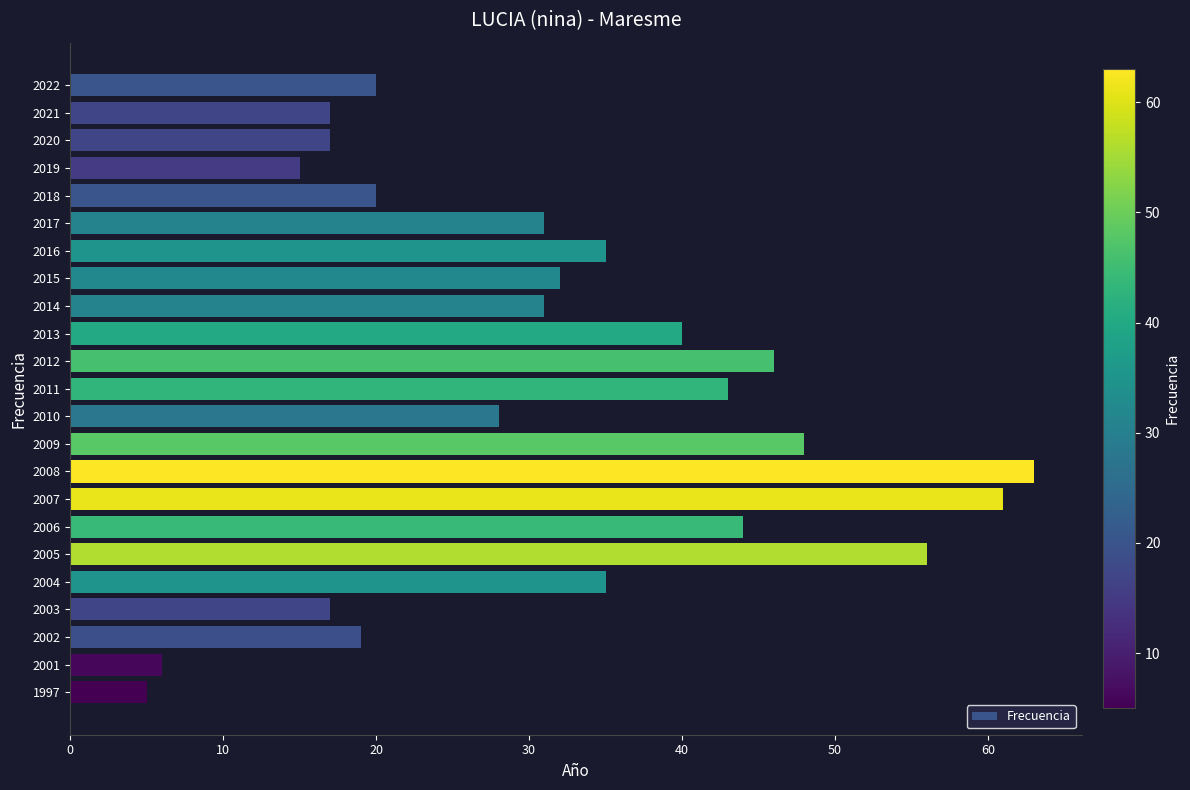

Reading bottom to top, extract all data points from this chart.

5	6	19	17	35	56	44	61	63	48	28	43	46	40	31	32	35	31	20	15	17	17	20